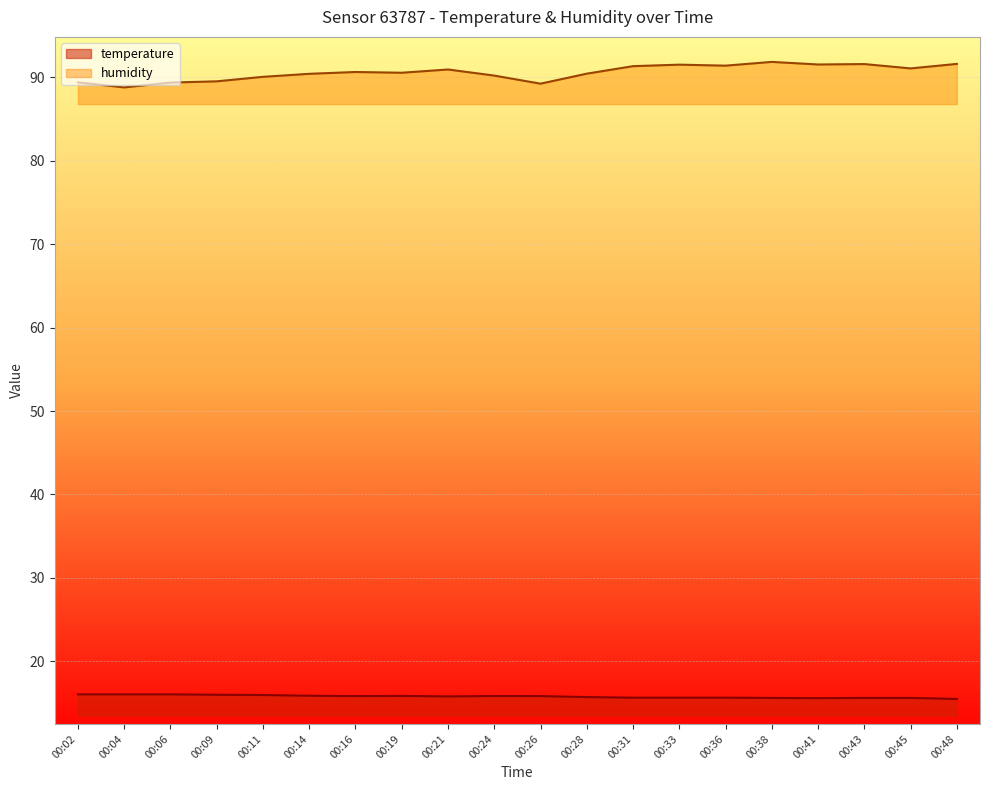

What is the value of the temperature point at the 4th from the left?

16.0